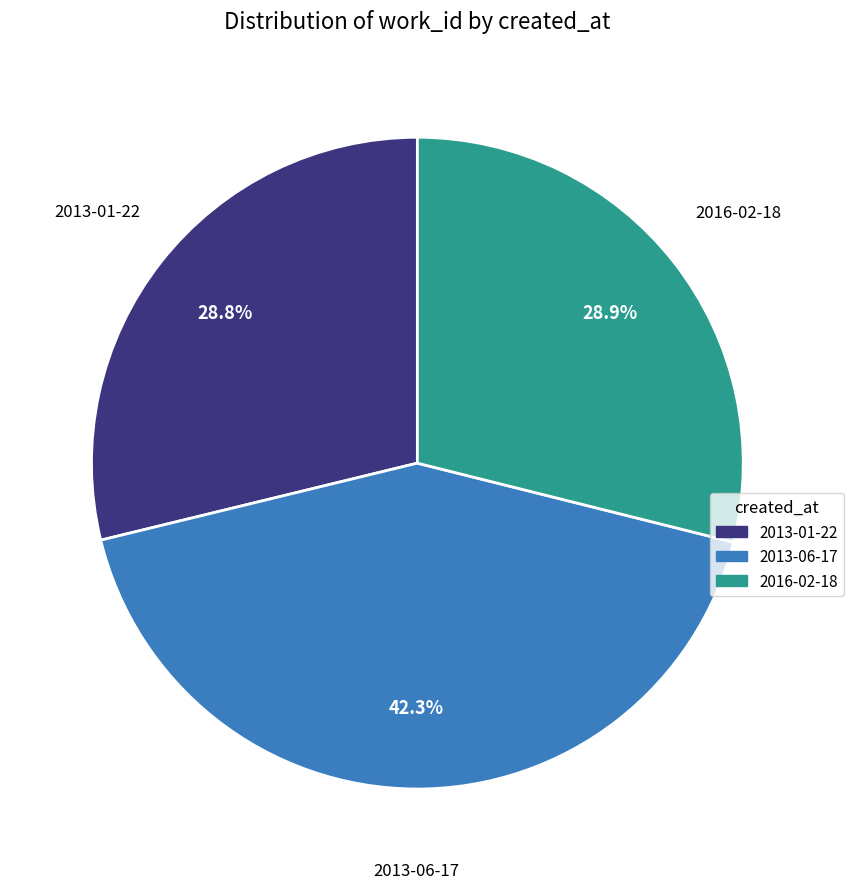

Do 2013-01-22 and 2016-02-18 together represent more than half of the pie?

Yes